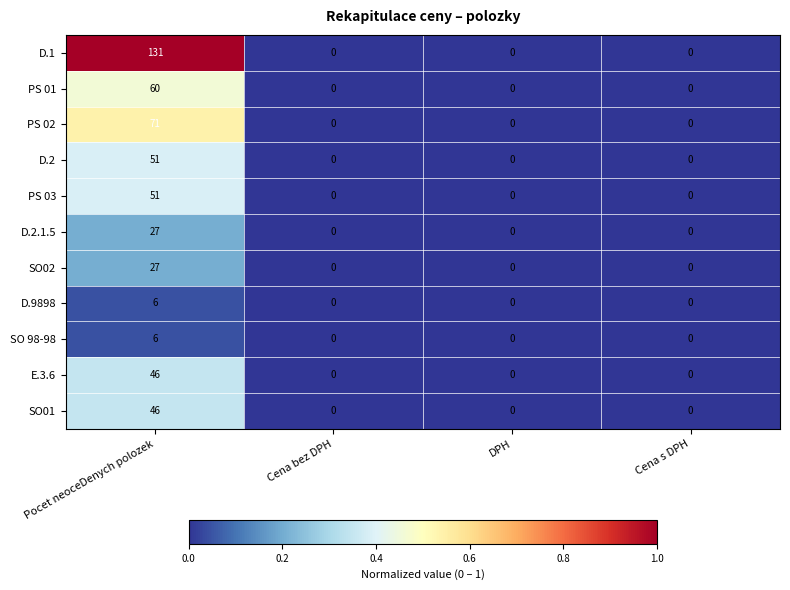

Which series has the largest total across all categories?

D.1